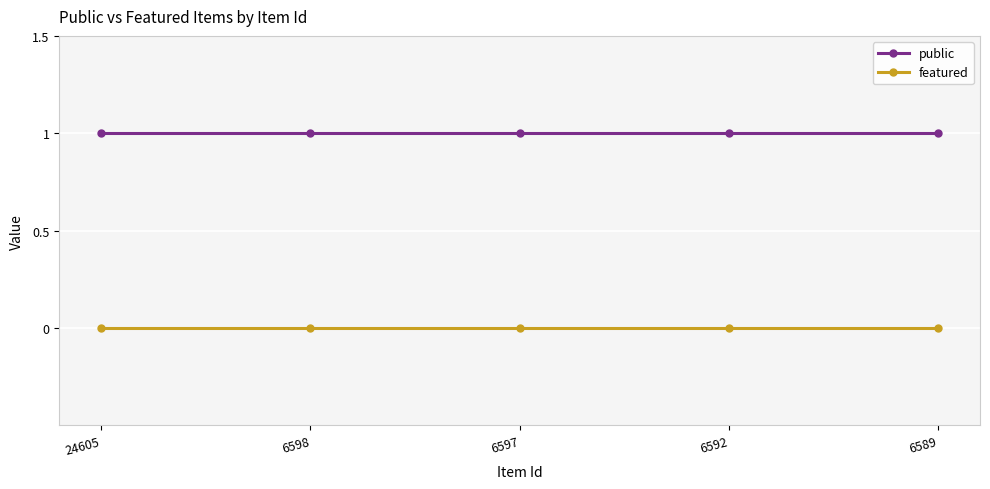

What is the greatest value displayed?

1